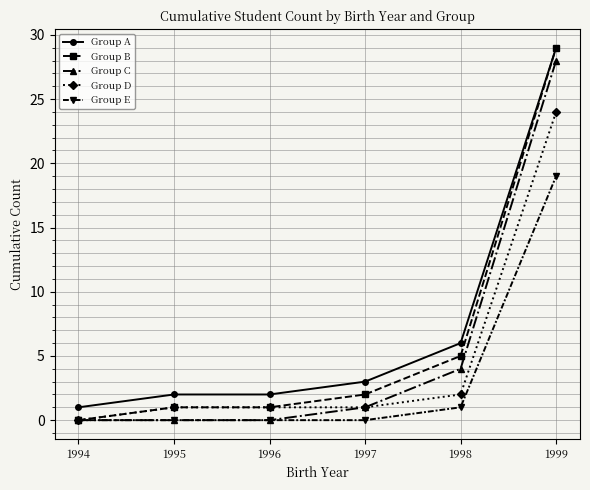

True or false: Group A and Group E cross at least once.

False